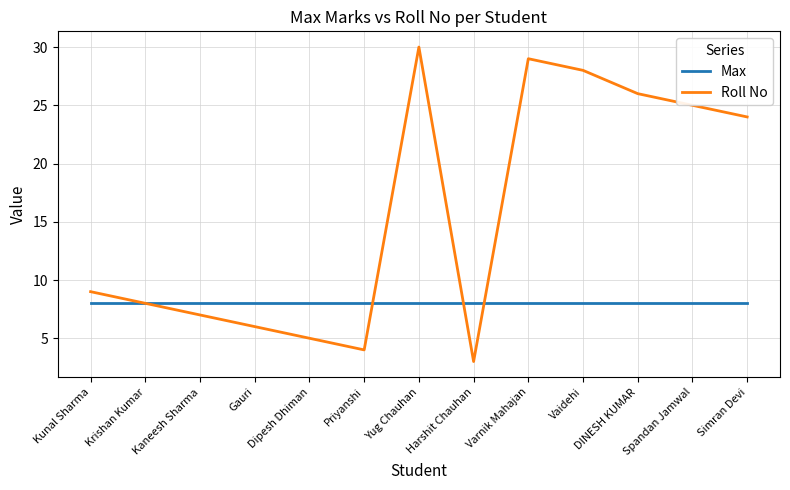

Does the chart display data point markers on the line(s)?

No